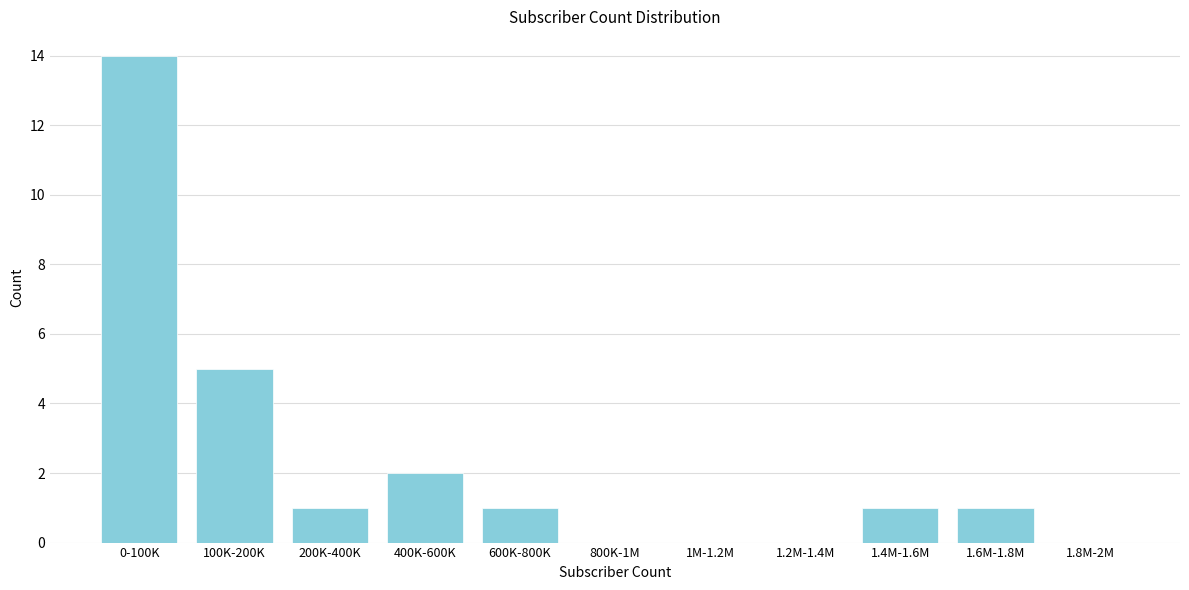

Reading left to right, extract all data points from this chart.

0-100K=14	100K-200K=5	200K-400K=1	400K-600K=2	600K-800K=1	800K-1M=0	1M-1.2M=0	1.2M-1.4M=0	1.4M-1.6M=1	1.6M-1.8M=1	1.8M-2M=0